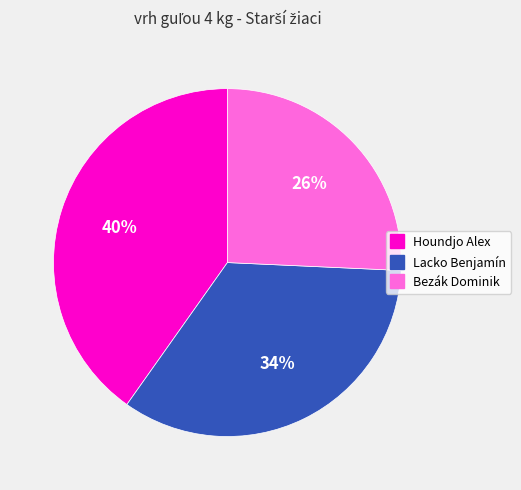

Which slice is the largest?

Houndjo Alex